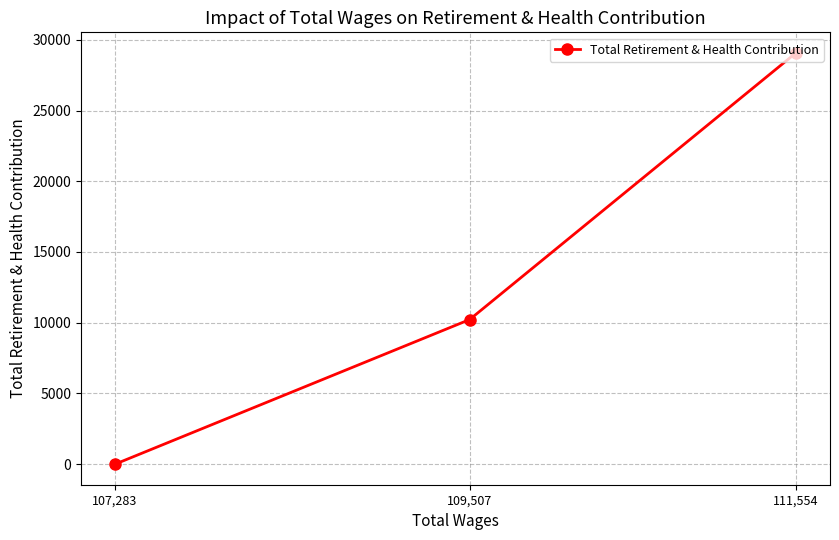

Reading left to right, extract all data points from this chart.

107,283=0	109,507=10223	111,554=29076